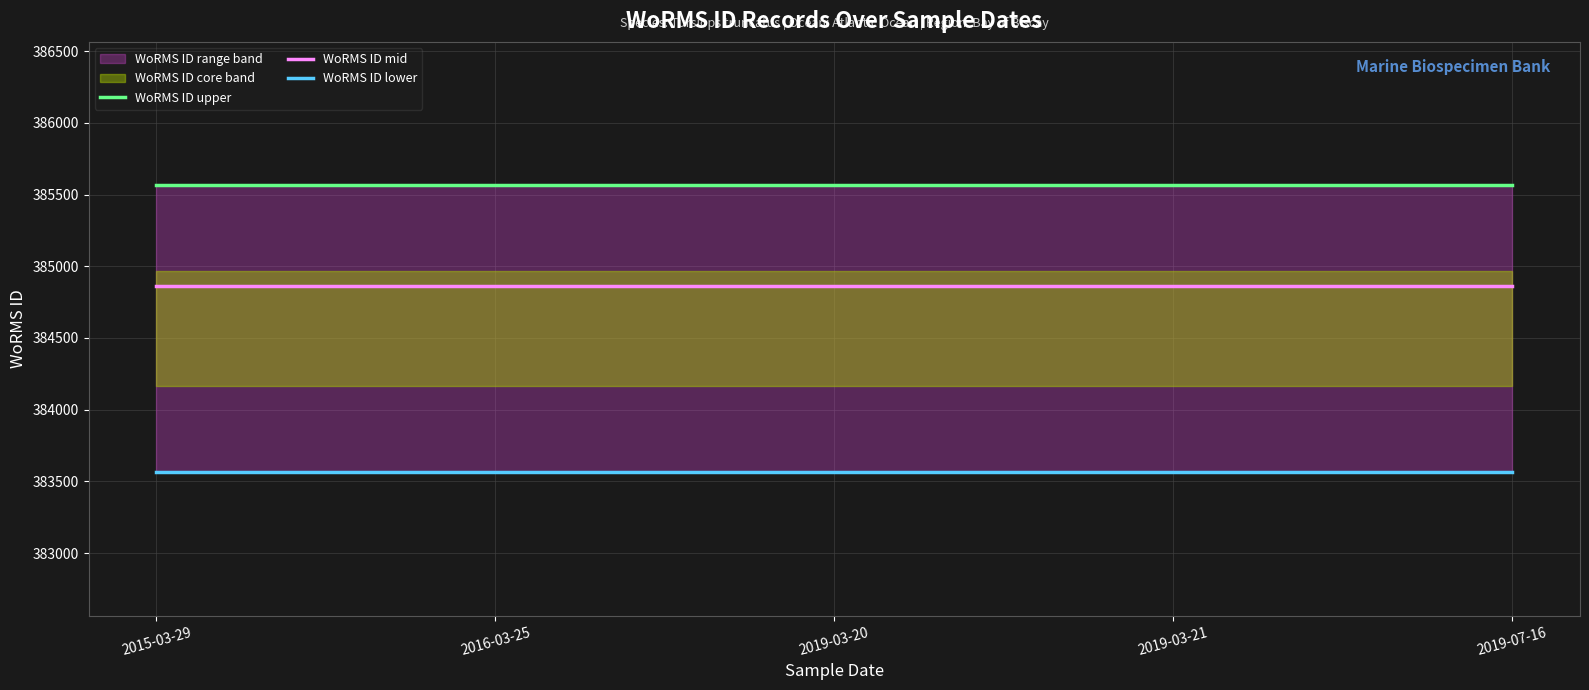

True or false: WoRMS ID upper and WoRMS ID mid cross at least once.

False